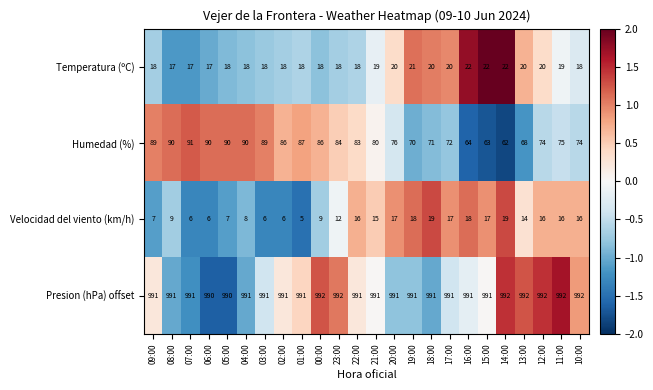

Between 21:00 and 15:00, which series saw the biggest shift?

Humedad (%)